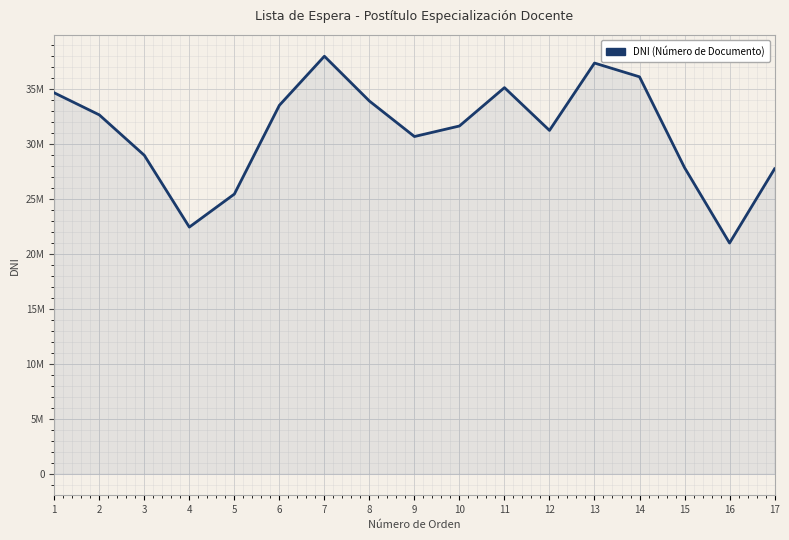

Does the chart display data point markers on the line(s)?

No